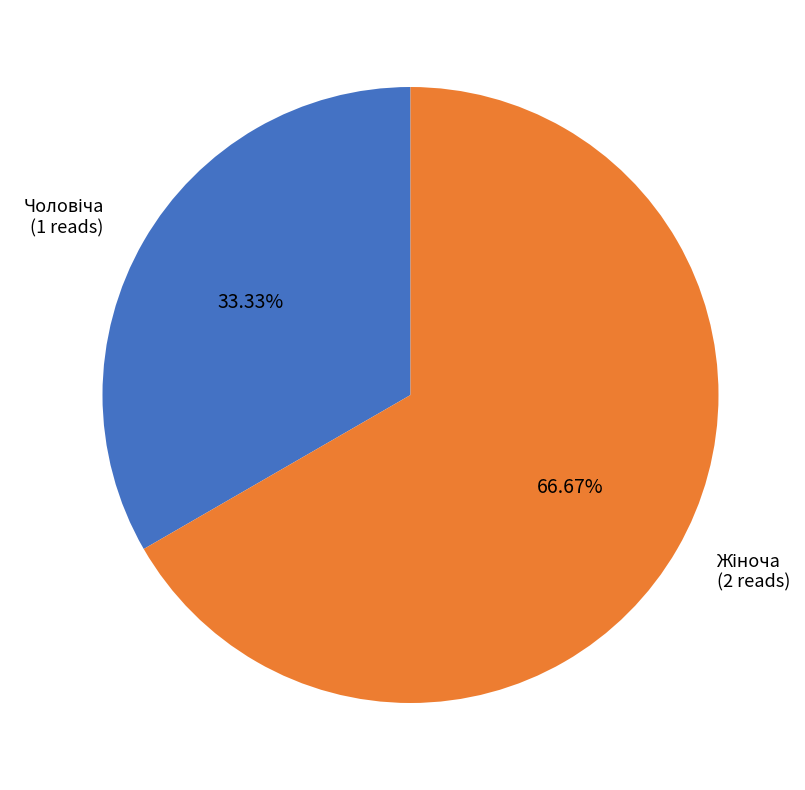

Does any single category account for the majority?

Yes